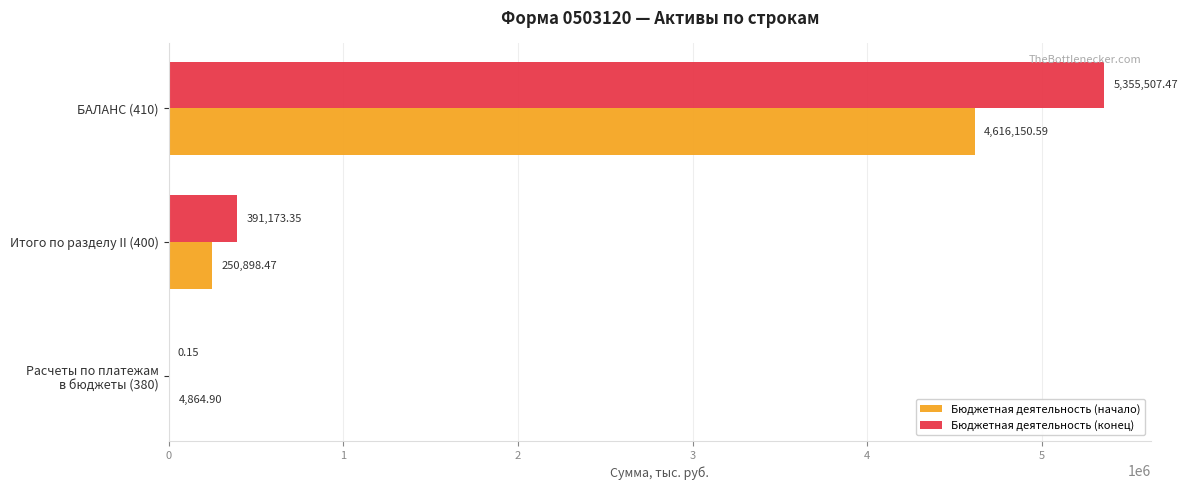

At which category is the sum across all series the highest?

БАЛАНС (410)